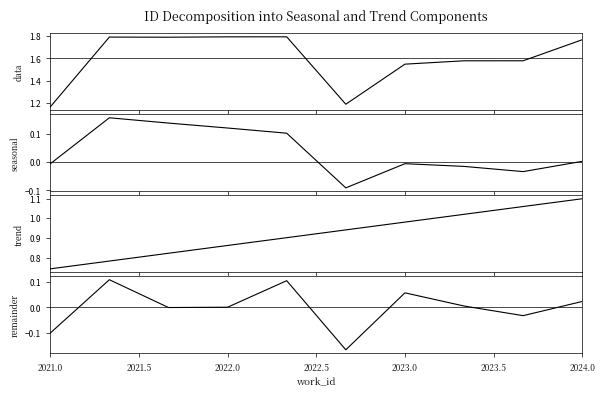

What is the minimum value for remainder?

-0.2